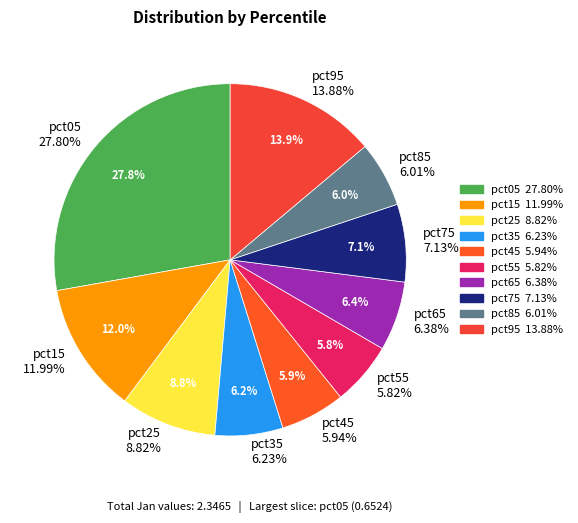

The pct65 slice represents 6% of the pie. True or false?

True